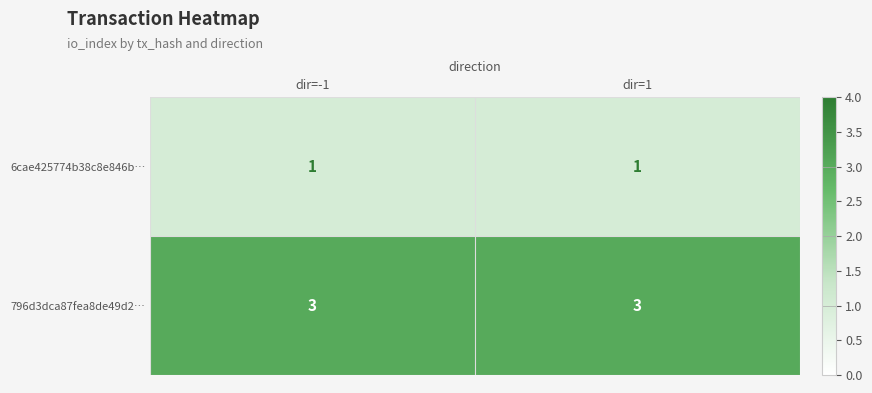

Rank the series at dir=-1 from highest to lowest value.

796d3dca87fea8de49d2…, 6cae425774b38c8e846b…